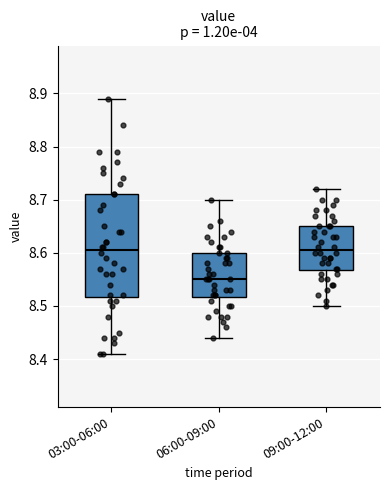

Reading left to right, transcribe this box plot: for each box, give where its median line is, the range the box spans, and where its two whiskers end, as read against the y-axis. The values are not printed on the chart, so give them approximately, as read against the axis.

03:00-06:00: median 8.61, box 8.52 to 8.71, whiskers 8.41 to 8.89
06:00-09:00: median 8.55, box 8.52 to 8.60, whiskers 8.44 to 8.70
09:00-12:00: median 8.61, box 8.57 to 8.65, whiskers 8.50 to 8.72